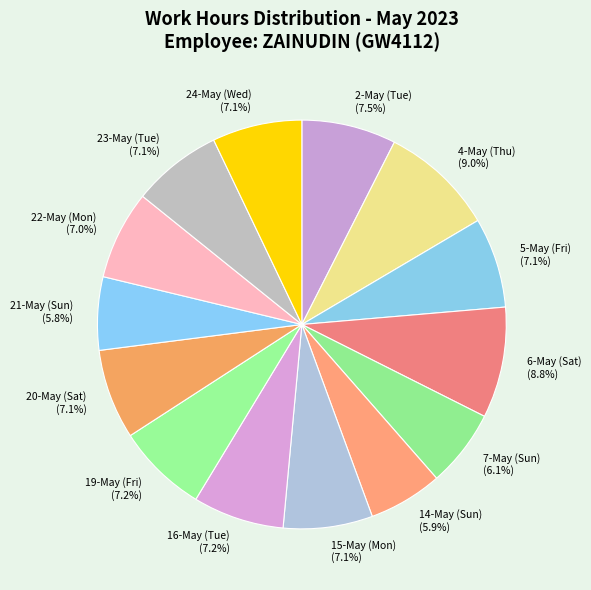

Is 21-May (Sun) the majority of the pie?

No